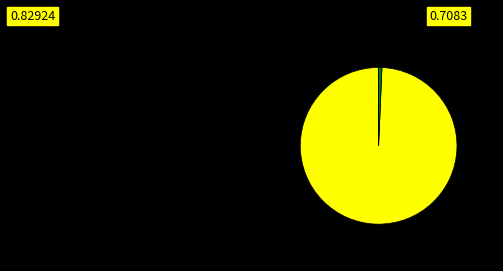

Is there any slice that represents more than half of the pie?

Yes